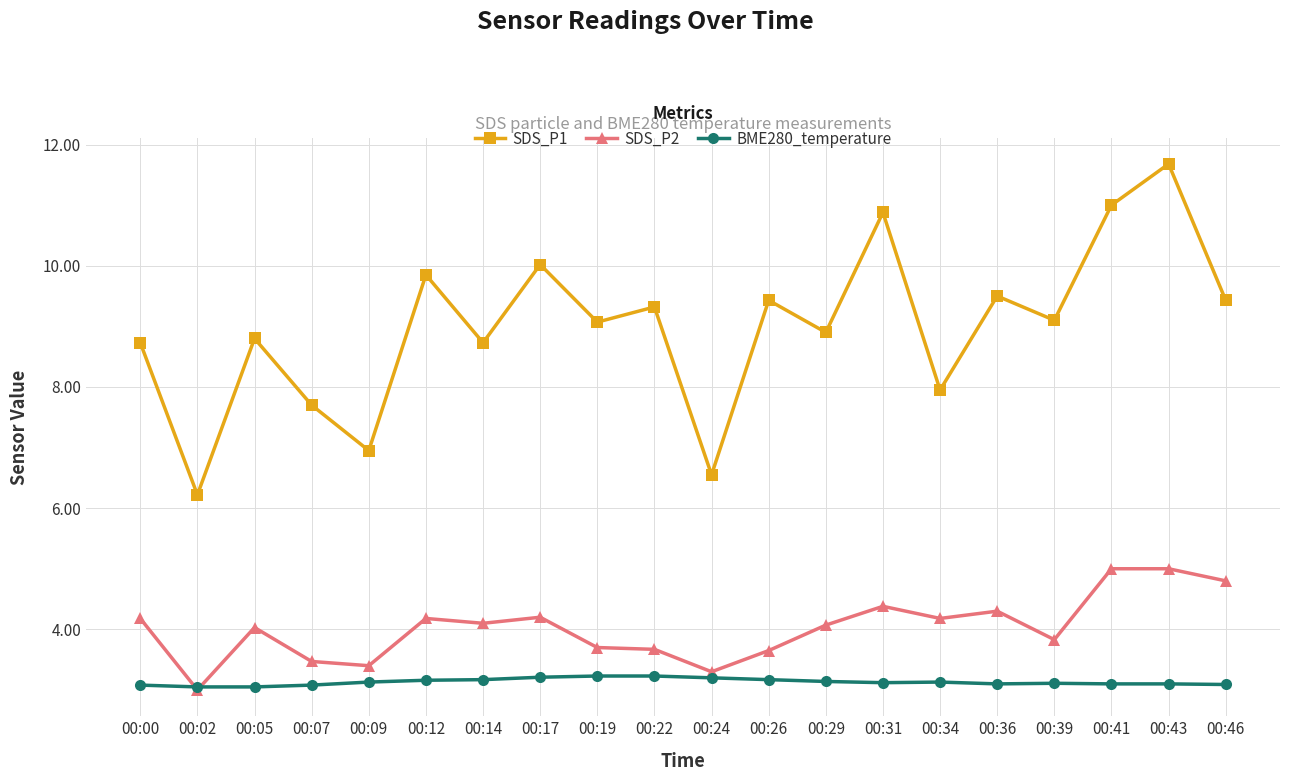

True or false: SDS_P2 and SDS_P1 cross at least once.

False